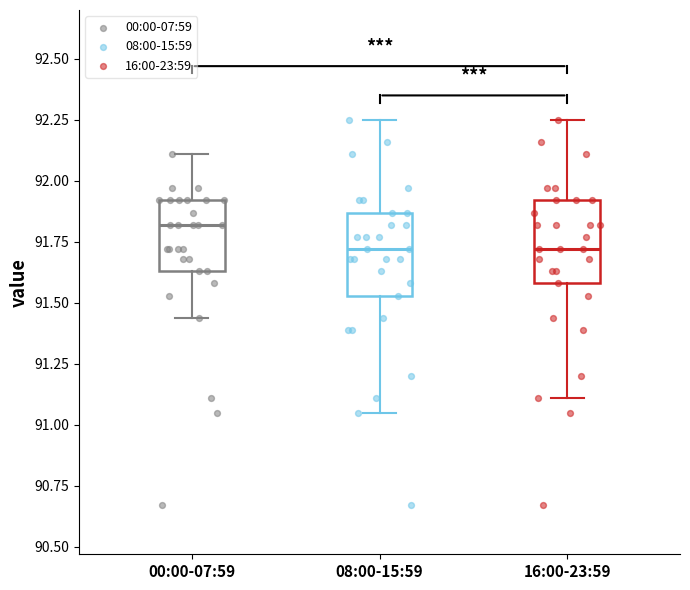

Reading left to right, read every box against the y-axis: the position of its median line, the range the box covers, and the ends of its whiskers. The values are not printed on the chart, so give them approximately, as read against the axis.

00:00-07:59: median 91.80, box 91.65 to 91.90, whiskers 91.45 to 92.10
08:00-15:59: median 91.70, box 91.55 to 91.85, whiskers 91.05 to 92.25
16:00-23:59: median 91.70, box 91.60 to 91.90, whiskers 91.10 to 92.25